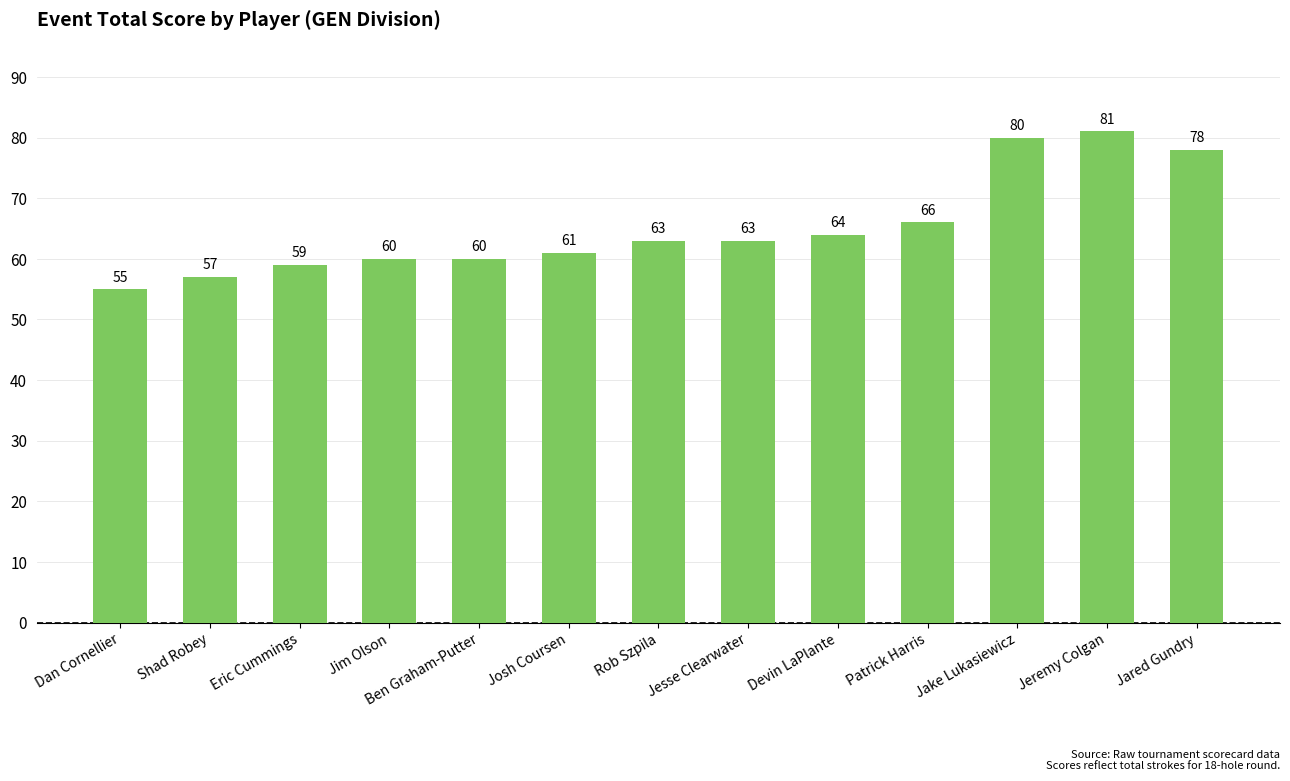

Which category has the highest value across all series?

Jeremy Colgan